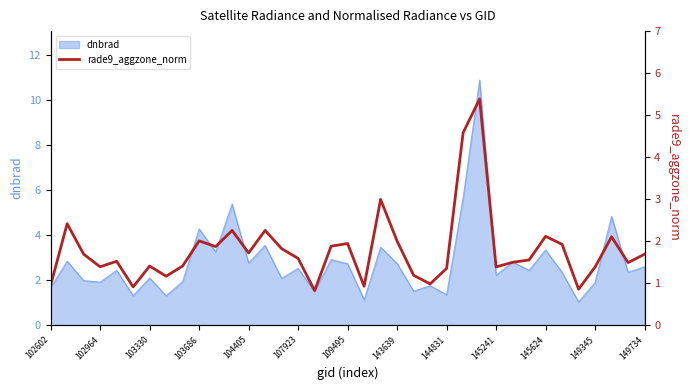

Reading left to right, list all the values displayed in this chart.

1.0	2.4	1.7	1.4	1.5	0.9	1.4	1.2	1.4	2.0	1.9	2.3	1.7	2.3	1.8	1.6	0.8	1.9	1.9	0.9	3.0	2.0	1.2	1.0	1.4	4.6	5.4	1.4	1.5	1.6	2.1	1.9	0.9	1.4	2.1	1.5	1.7